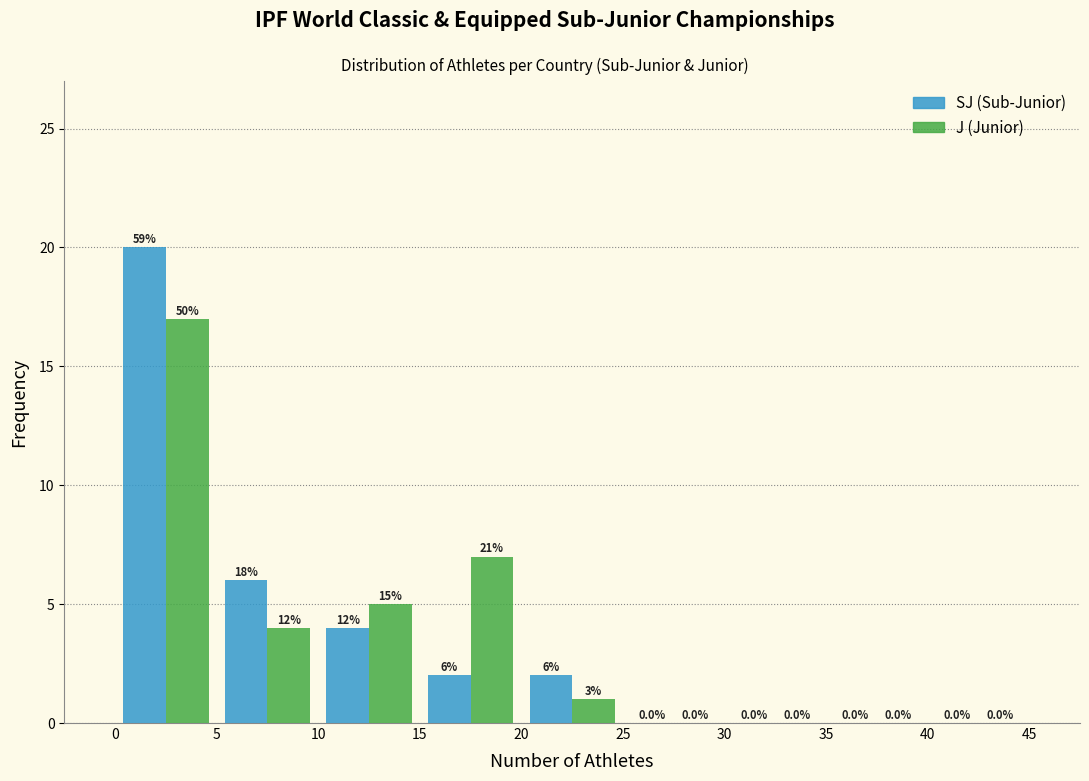

In the J (Junior) series, which range on the x-axis has the tallest bar?

0 to 5